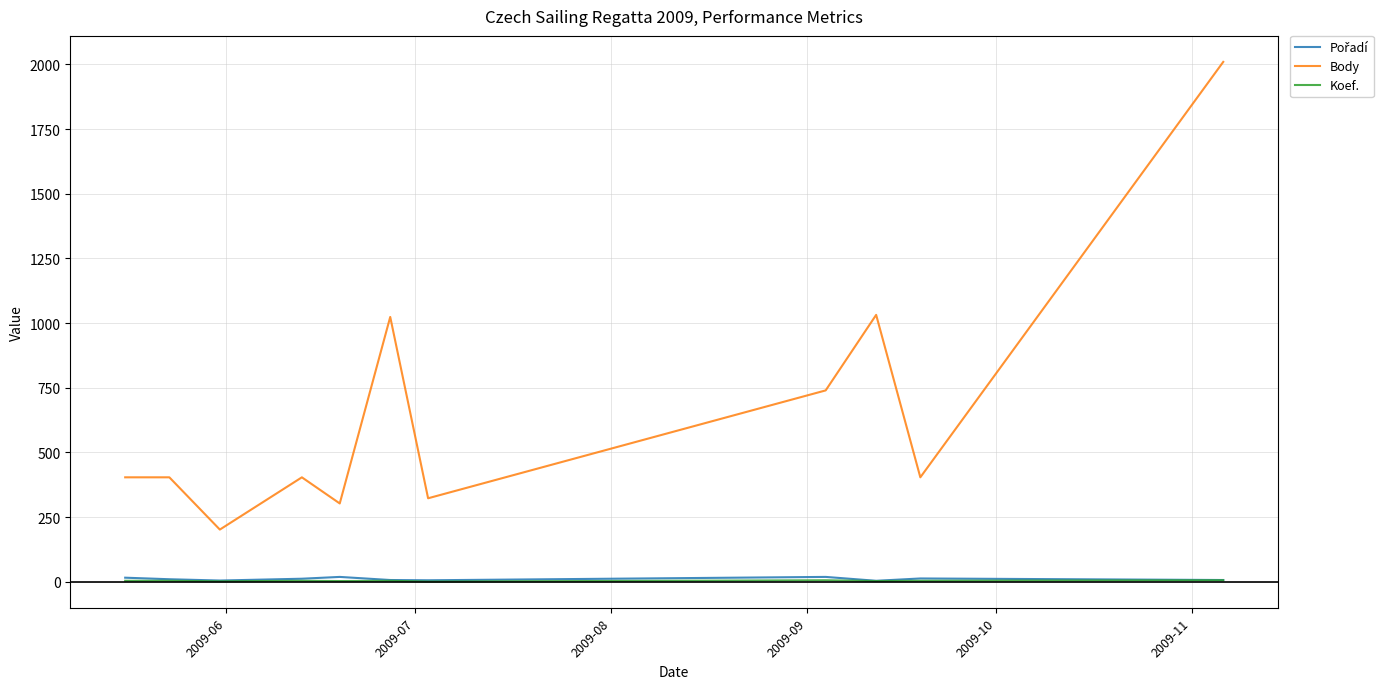

What is the smallest value displayed?

1